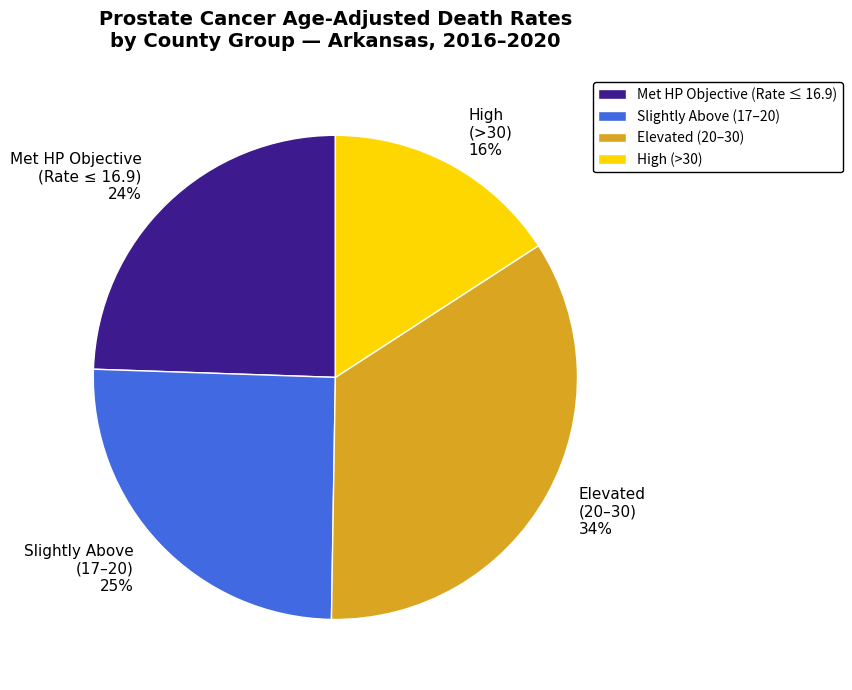

Between Met HP Objective (Rate ≤ 16.9) and Elevated (20–30), which is larger?

Elevated (20–30)